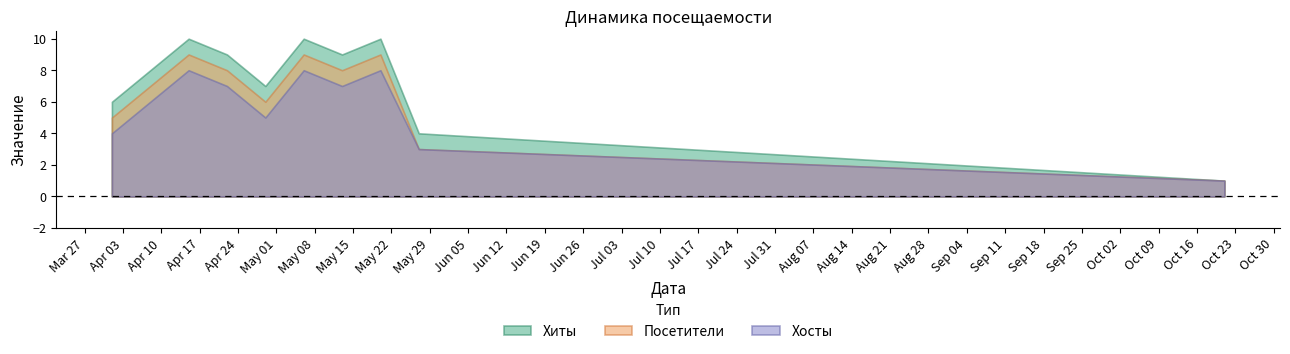

The value of Посетители at 2023-05-06 is 6. True or false?

False